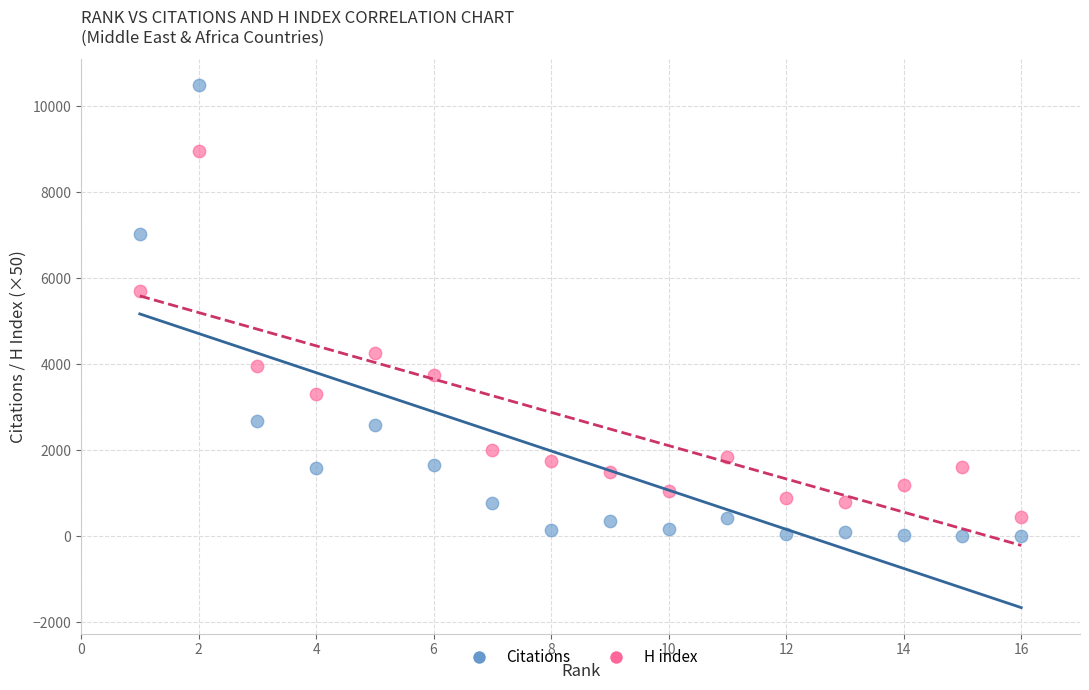

Across all data points, what is the range of Y values (max minus min)?

10478